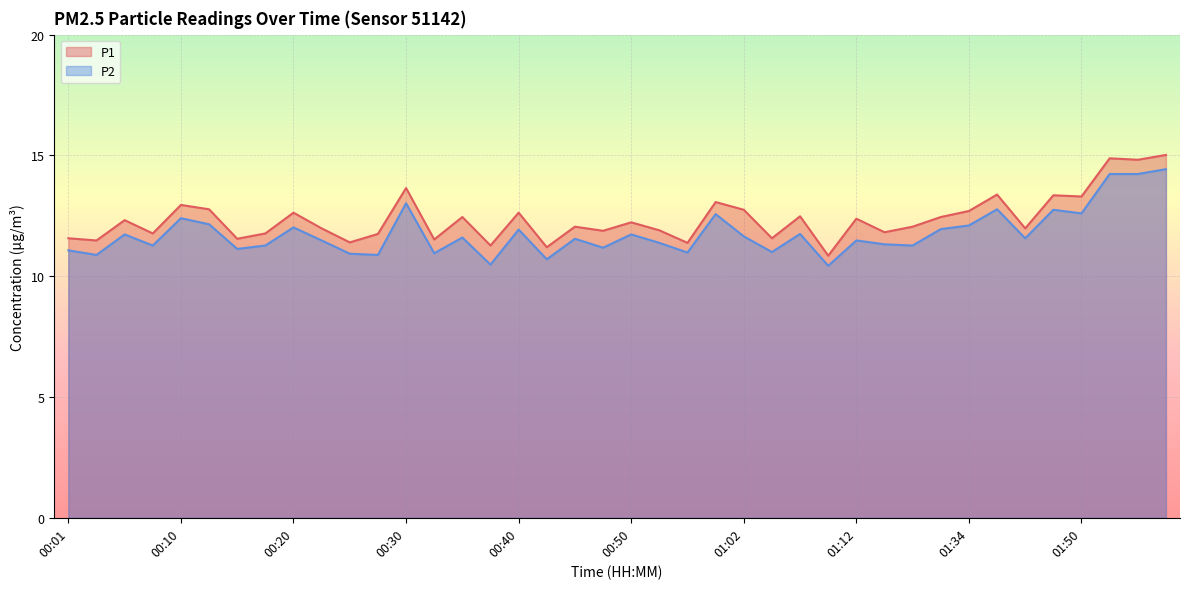

At which label is P2 closest to 12?

00:20